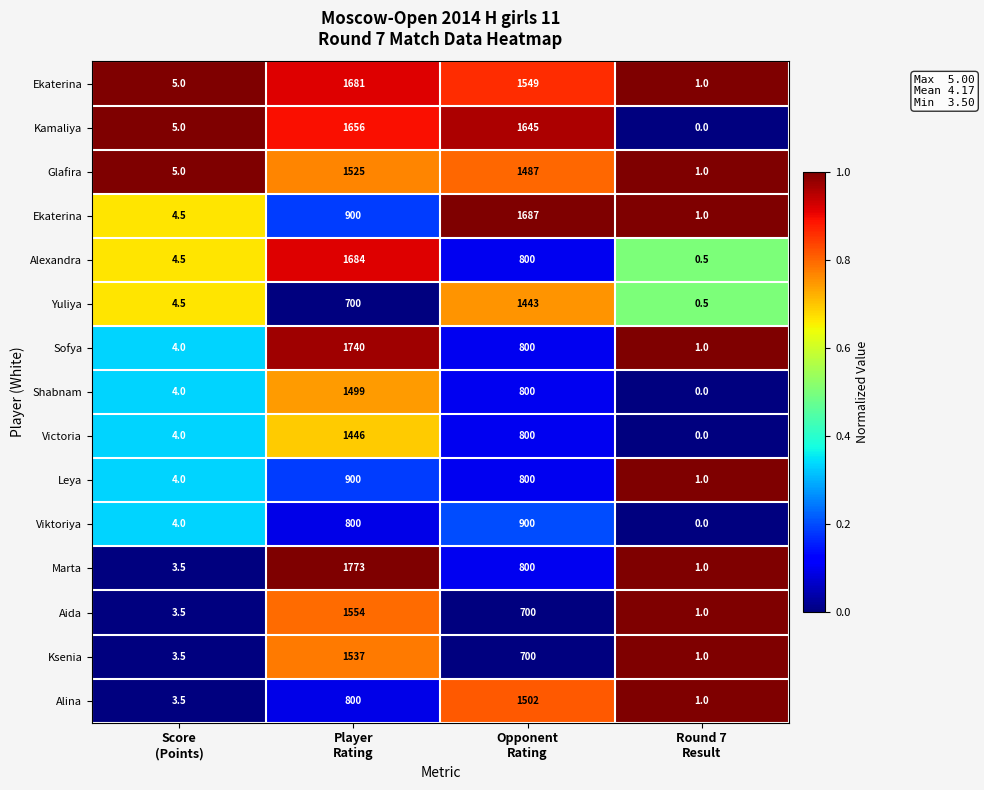

At how many categories does at least one series exceed 0?

4